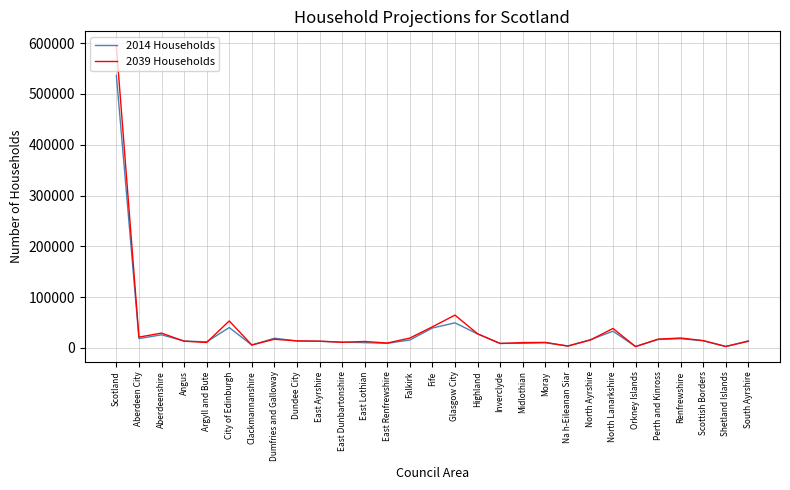

At which category does 2039 Households reach its first local valley?

Aberdeen City